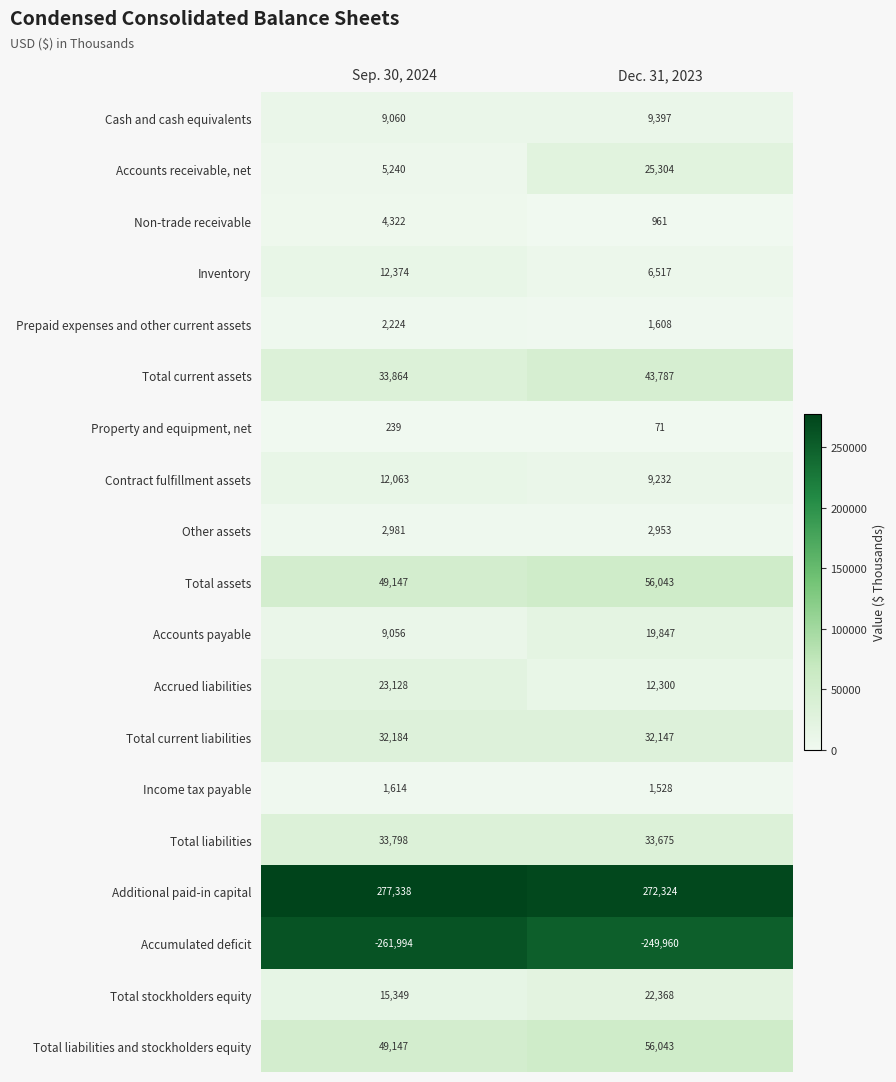

What is the approximate value of Prepaid expenses and other current assets at Dec. 31, 2023, to the nearest 50?

1600